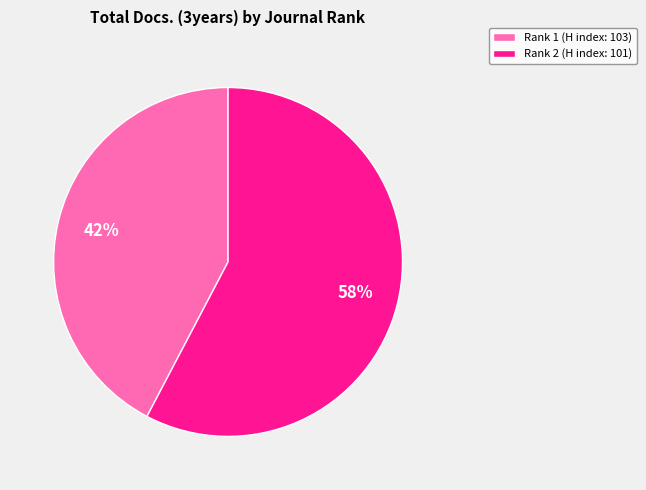

Is it true that Rank 1 (H index: 103) is 30% of the pie?

False